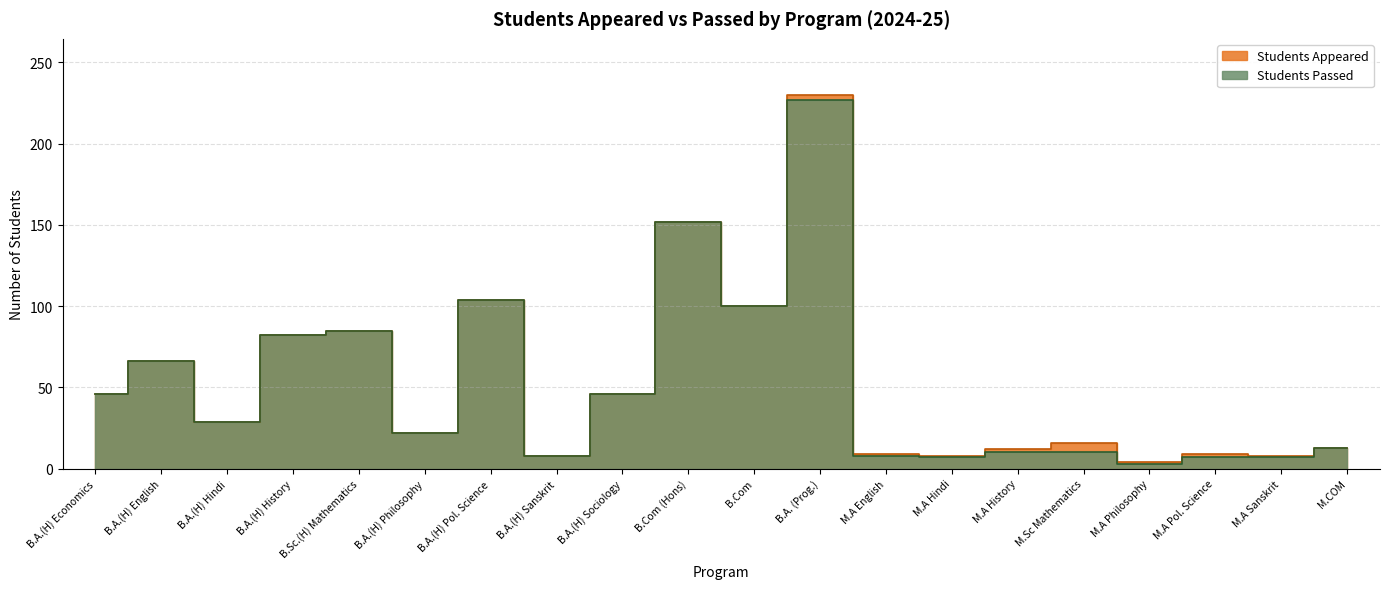

What is the total value across all series at B.A.(H) Pol. Science?

208